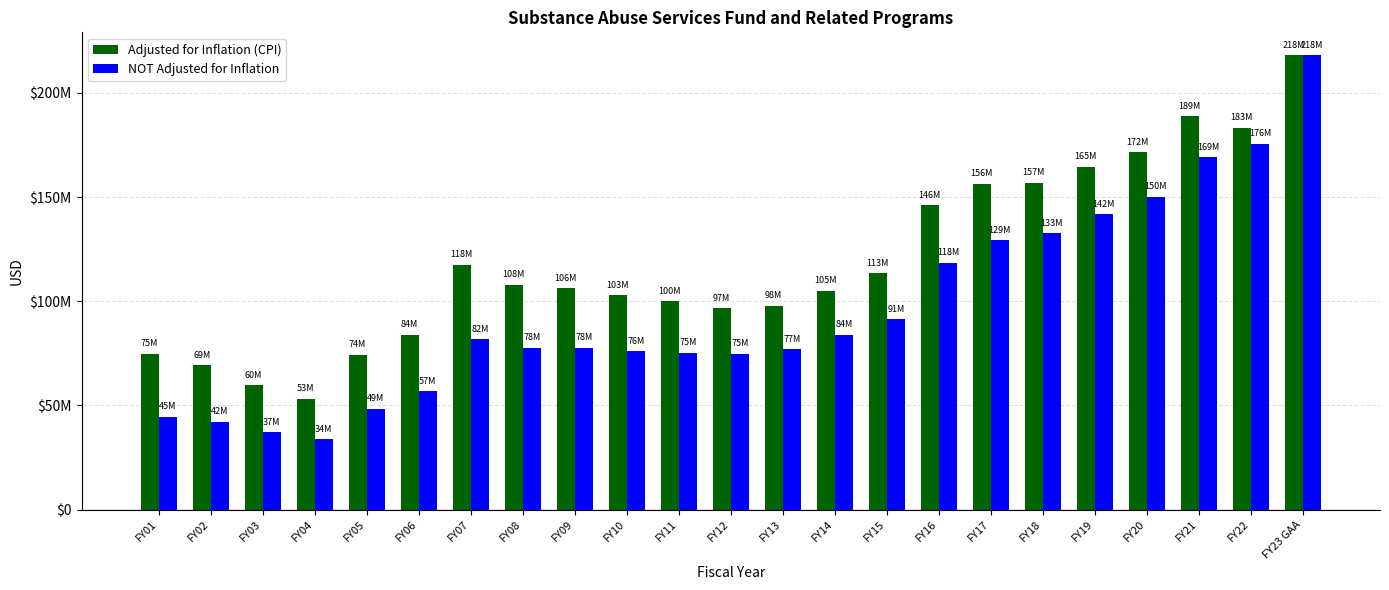

Rank the series by their maximum value, from highest to lowest.

Adjusted for Inflation (CPI), NOT Adjusted for Inflation